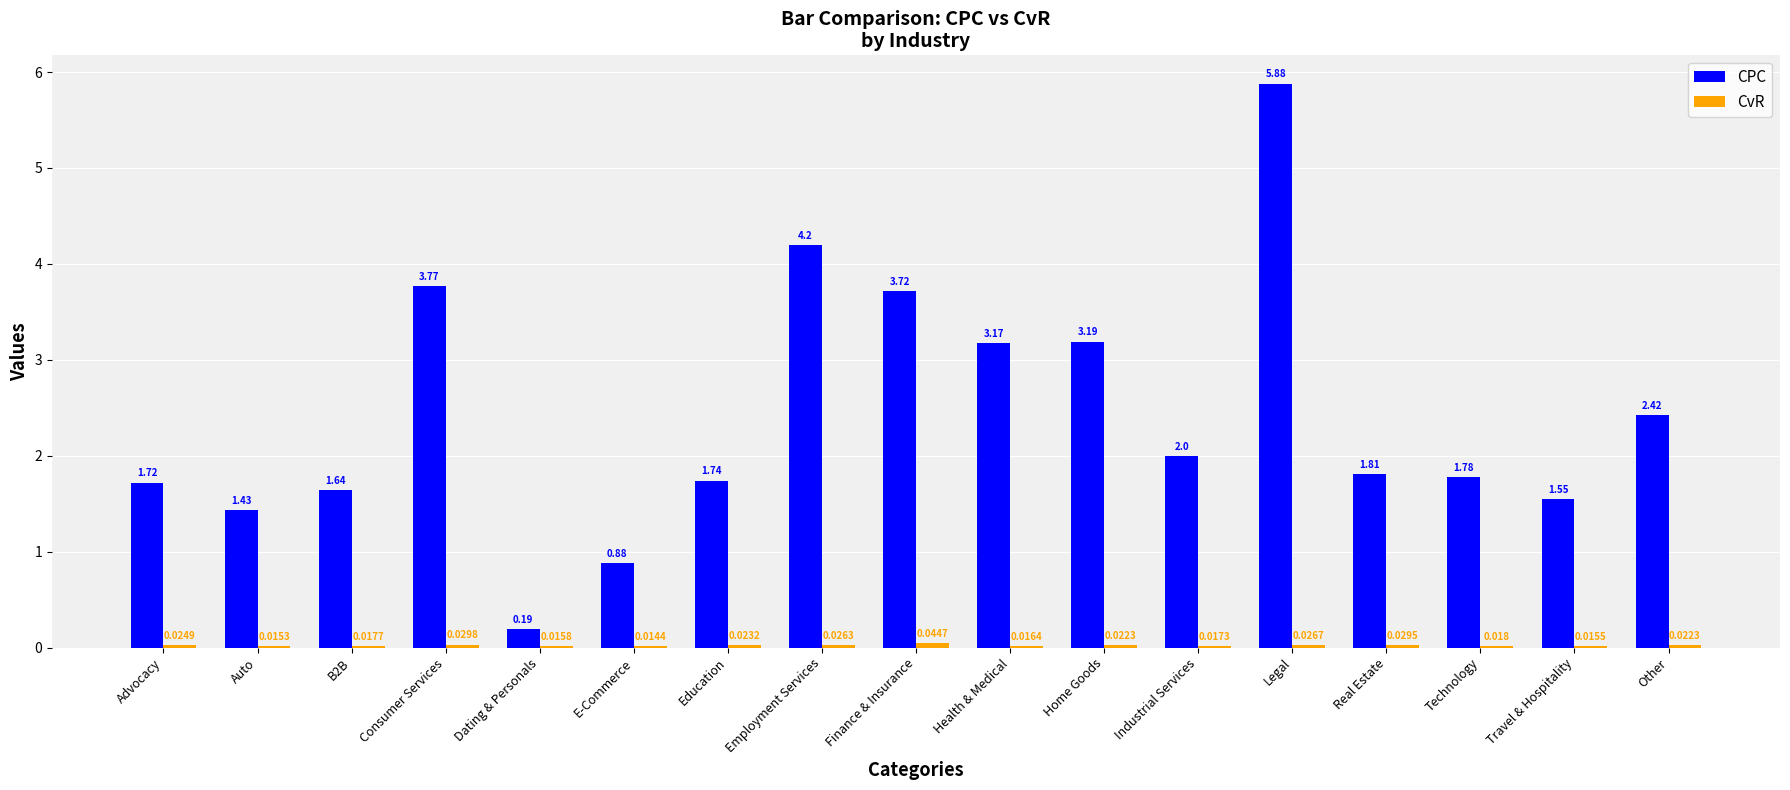

How many distinct data groups are displayed?

2